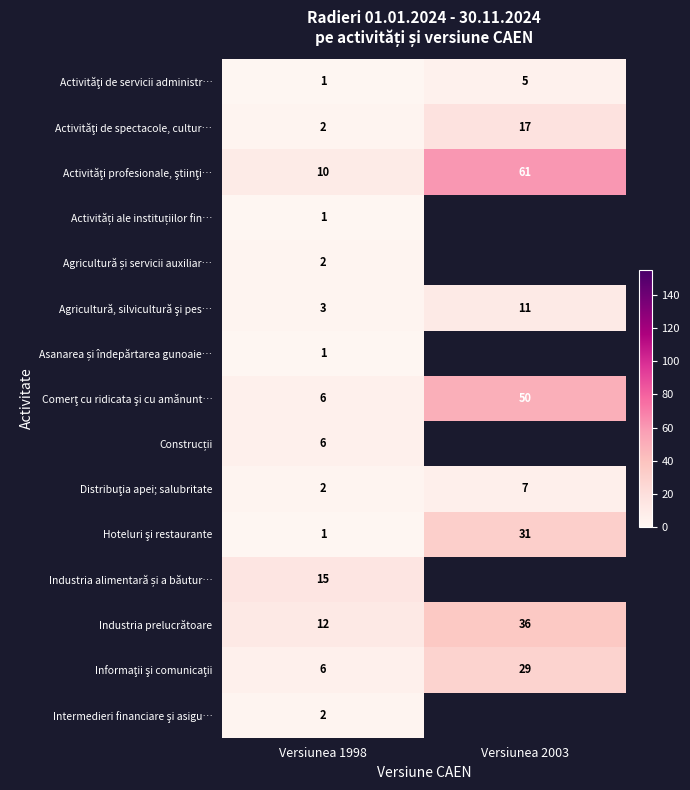

What is the spread (max minus min) of values at Versiunea 1998?

14